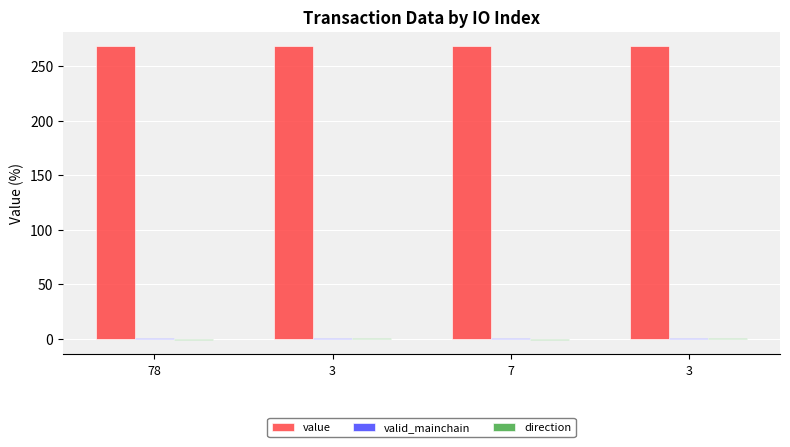

How many bars are there in total?

12